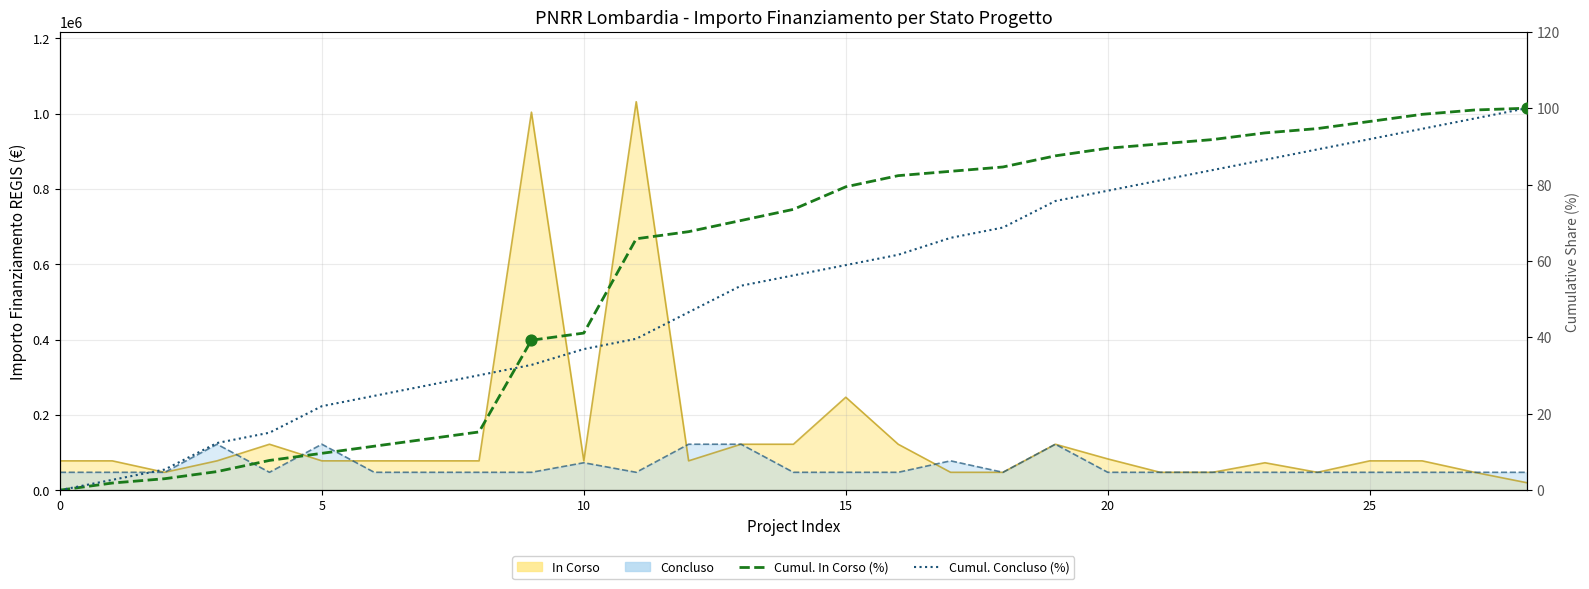

Which series contains the highest Y value?

Cumulative In Corso (%)